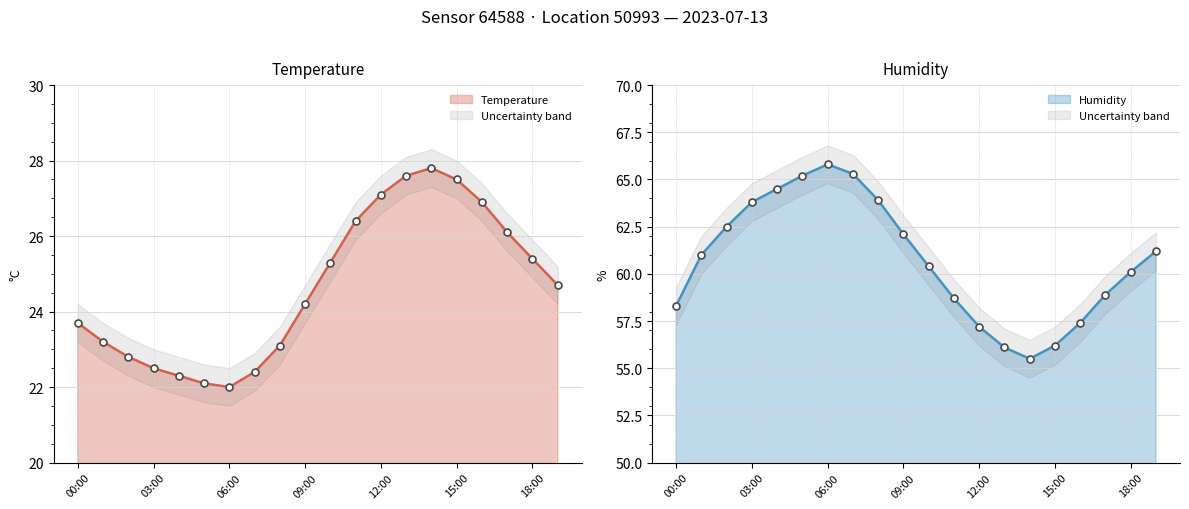

Where is the first local maximum for Temperature?

14:00